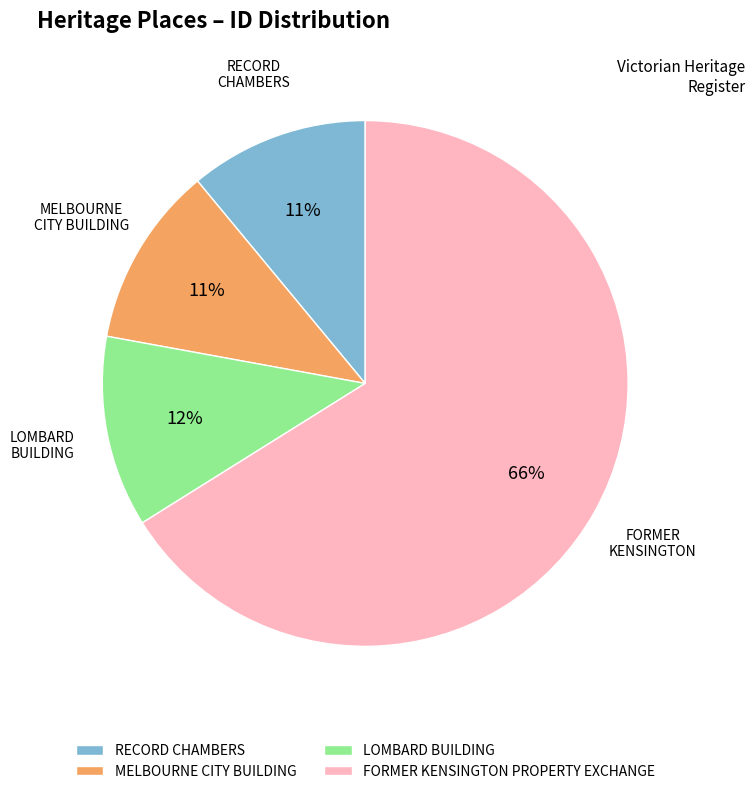

Which slice is the largest?

FORMER KENSINGTON PROPERTY EXCHANGE